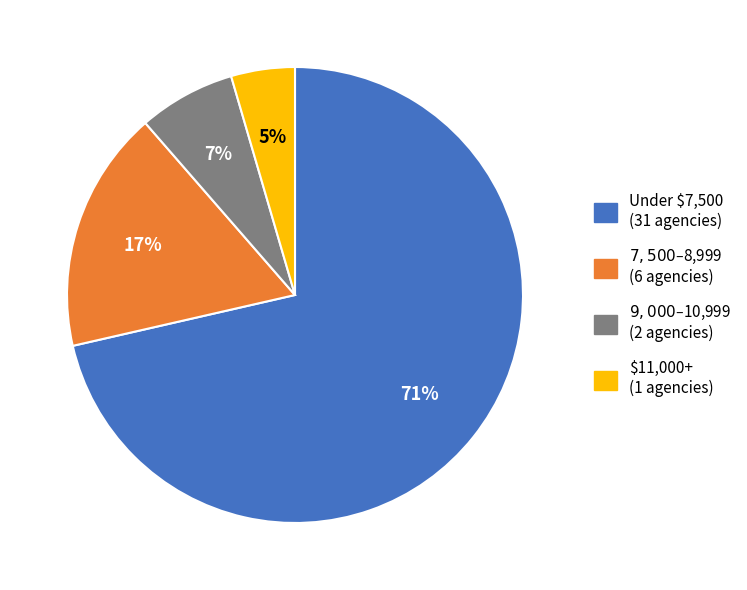

Is there a majority slice in this chart?

Yes